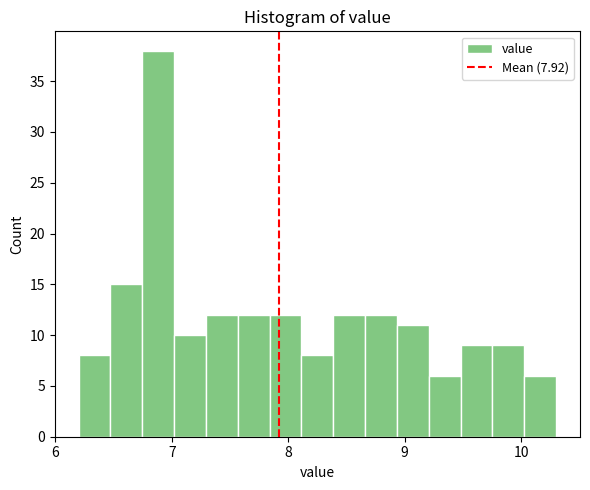

Read against the x-axis, roughly where is the centre of the tallest bar?

6.9